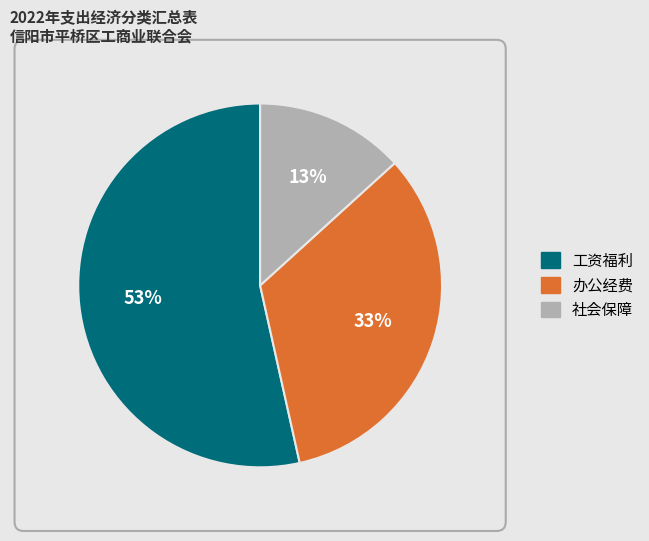

To the nearest percent, what is the average slice percentage?

33%